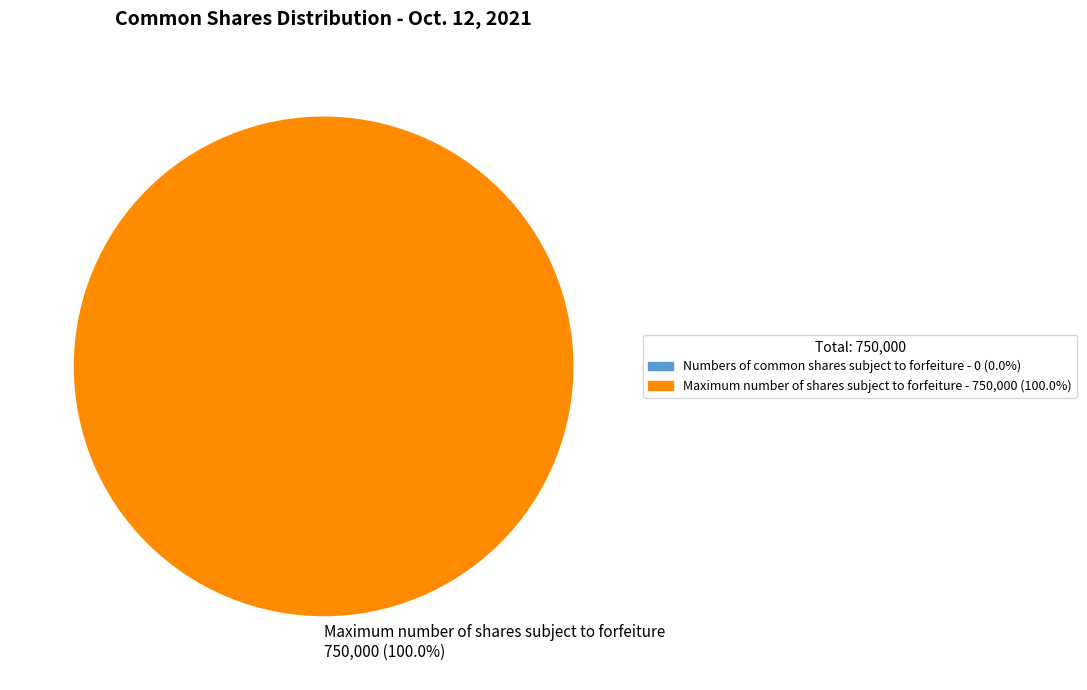

Which slice represents more than half of the pie?

Maximum number of shares subject to forfeiture 750,000 (100.0%)